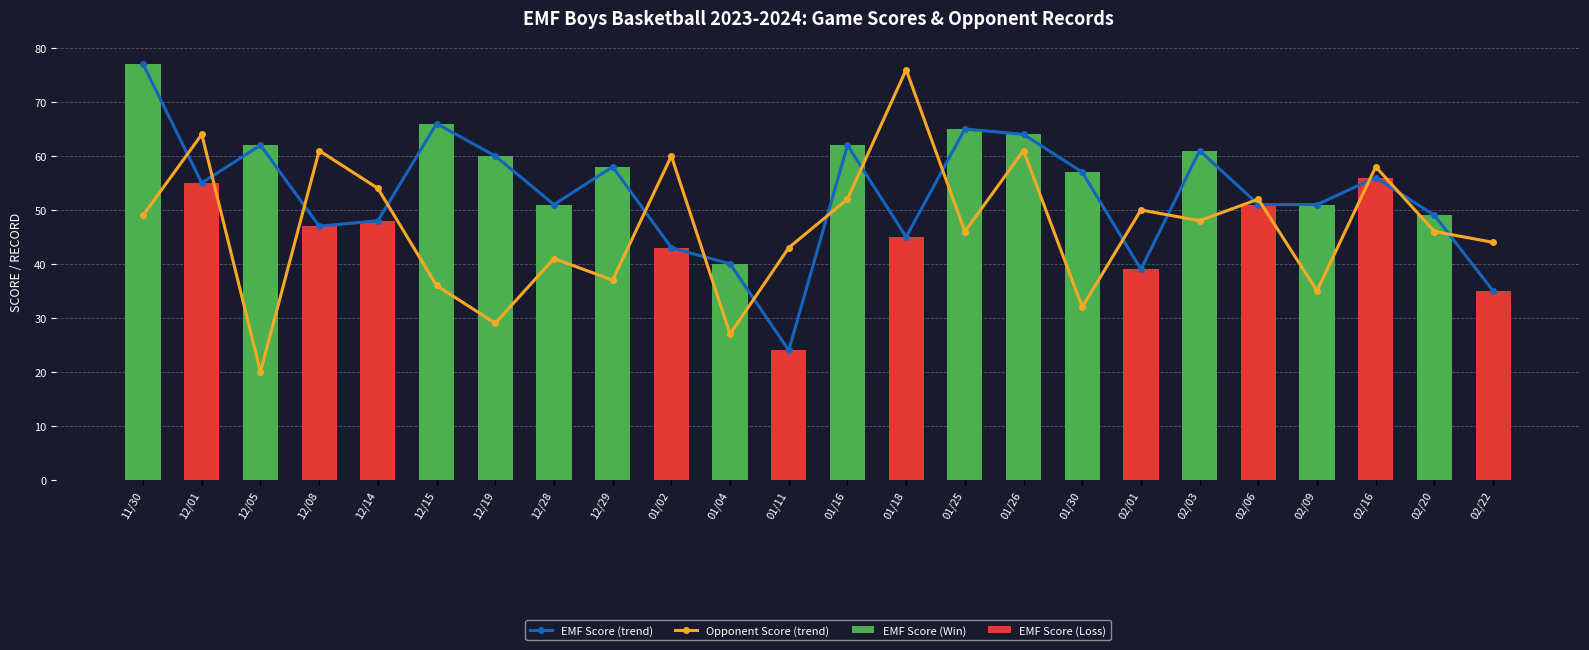

At 02/22, list the series in order from smallest to largest.

EMF Score (trend), Opponent Score (trend)